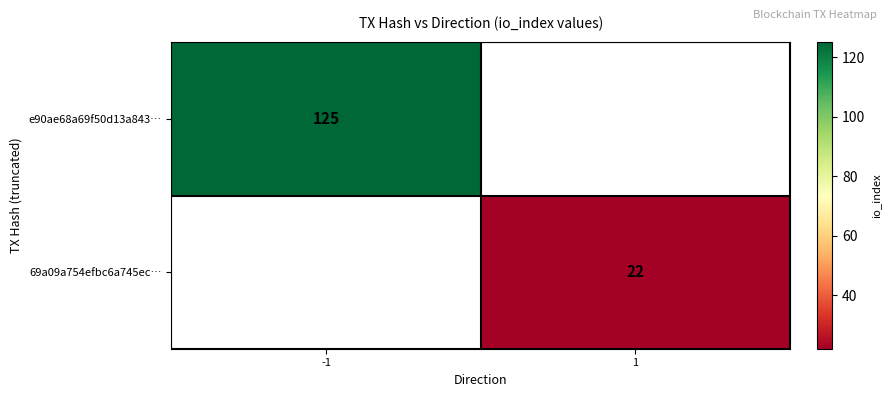

The 69a09a754efbc6a745ec… series shows 22 at 1. True or false?

True